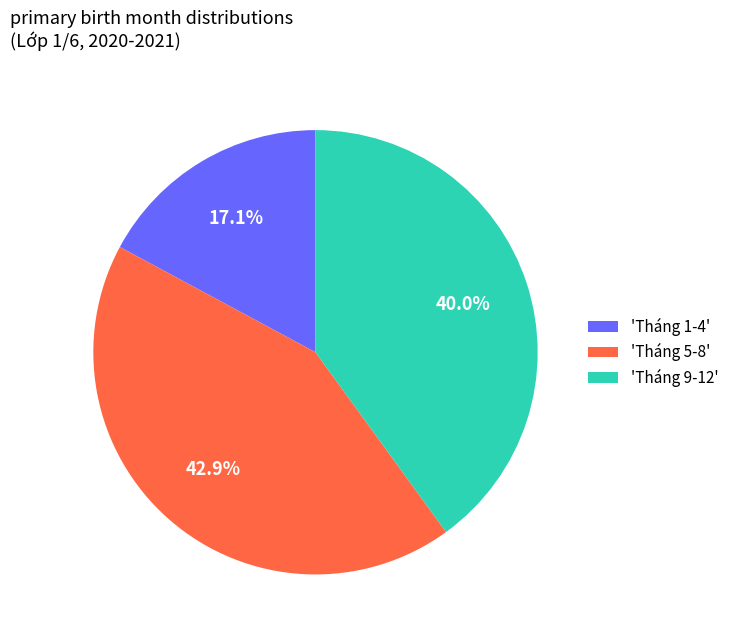

Combined, do 'Tháng 9-12' and 'Tháng 5-8' account for over 50%?

Yes